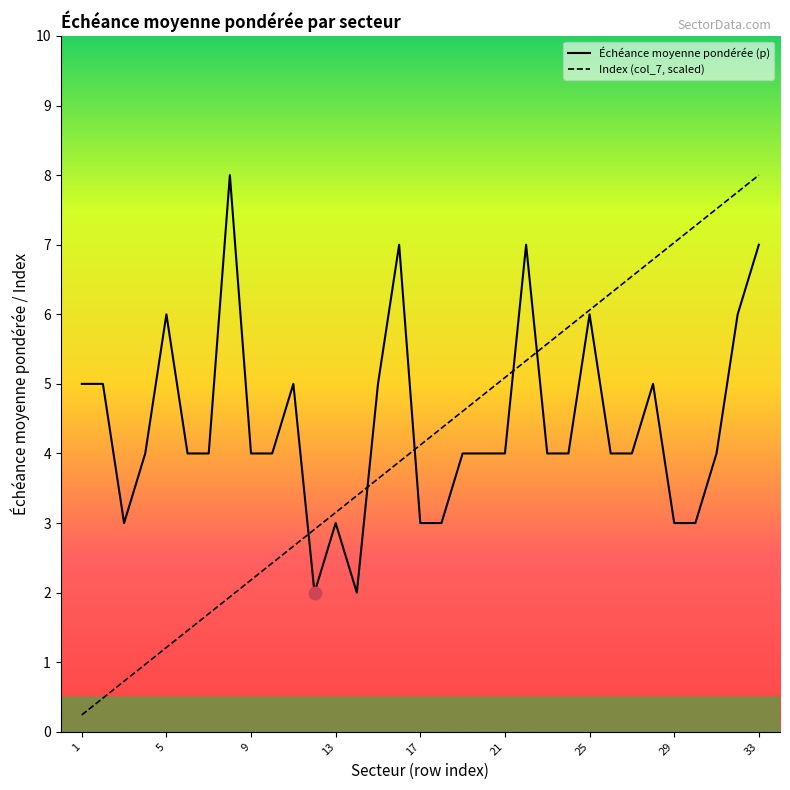

Which series has the widest spread of values?

Index (col_7, scaled)